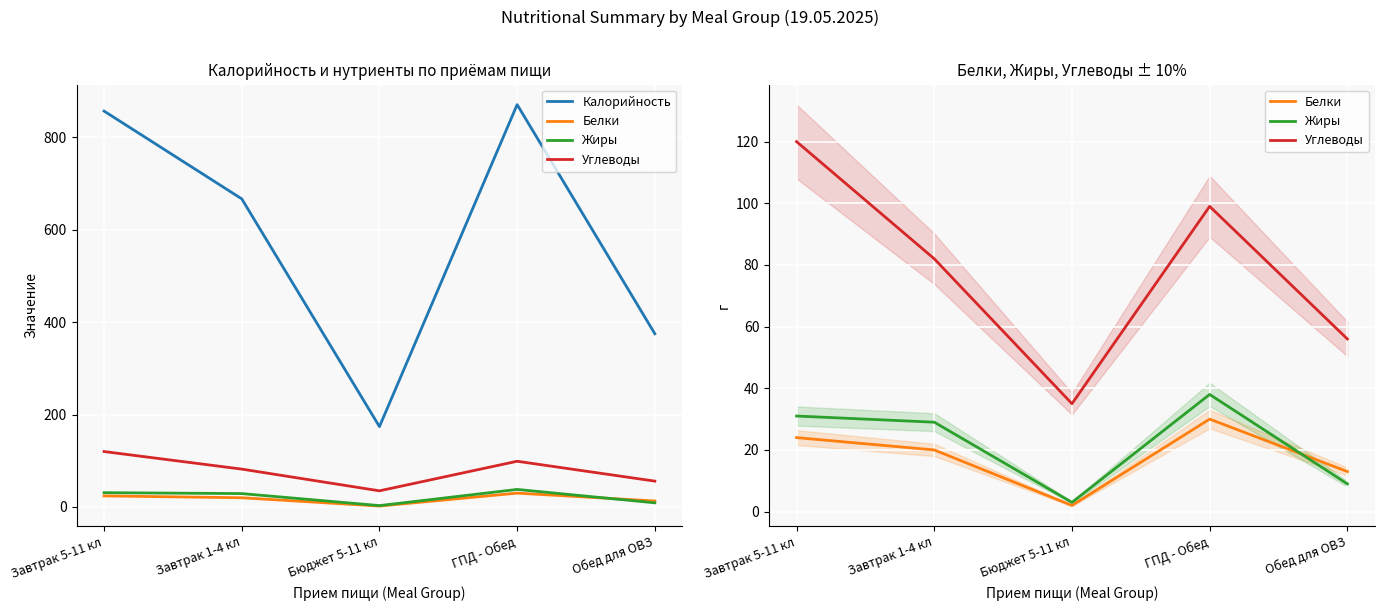

What is the spread (max minus min) of values at Завтрак 5-11 кл?

833